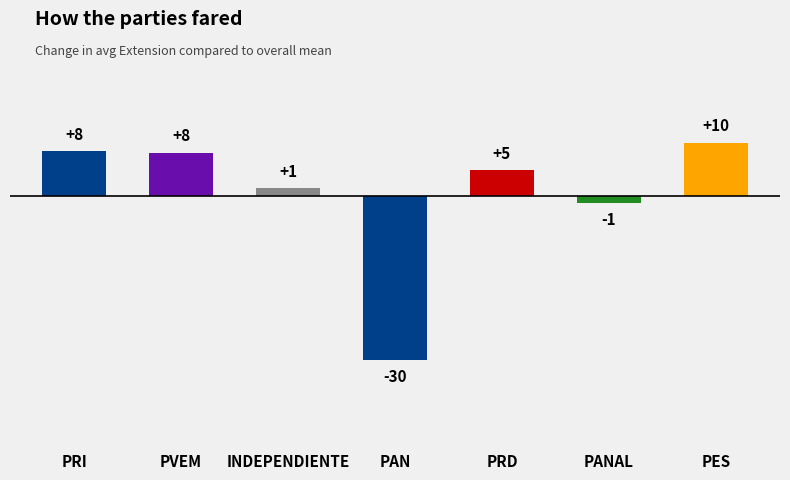

Is it true that the value at INDEPENDIENTE is 0.9?

False